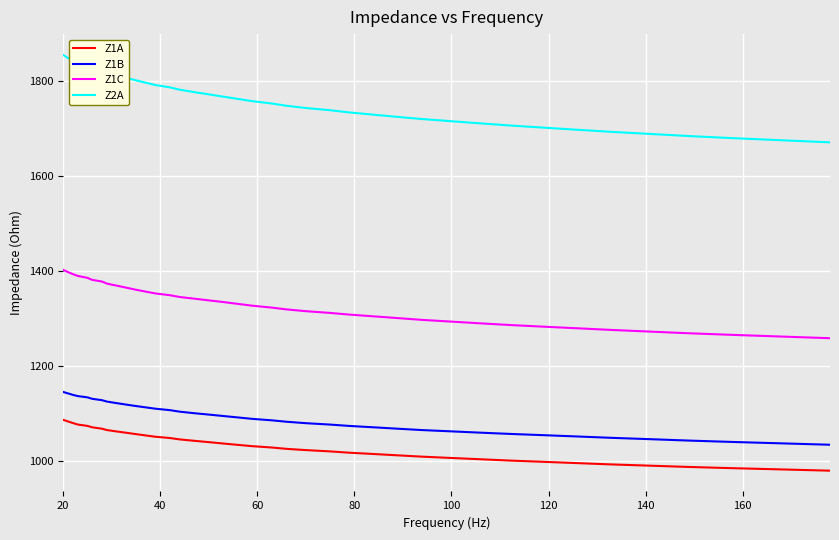

What is the greatest value displayed?

1854.9